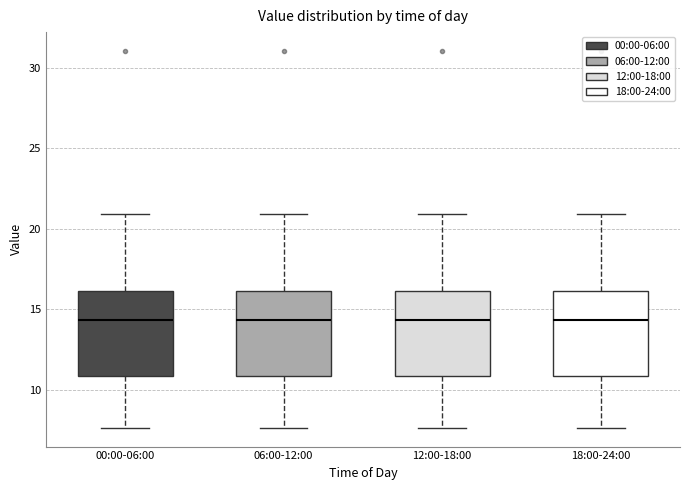

Where is the lower edge of the box for 18:00-24:00 on the y-axis? The values are not printed on the chart, so give them approximately, as read against the axis.

11.0